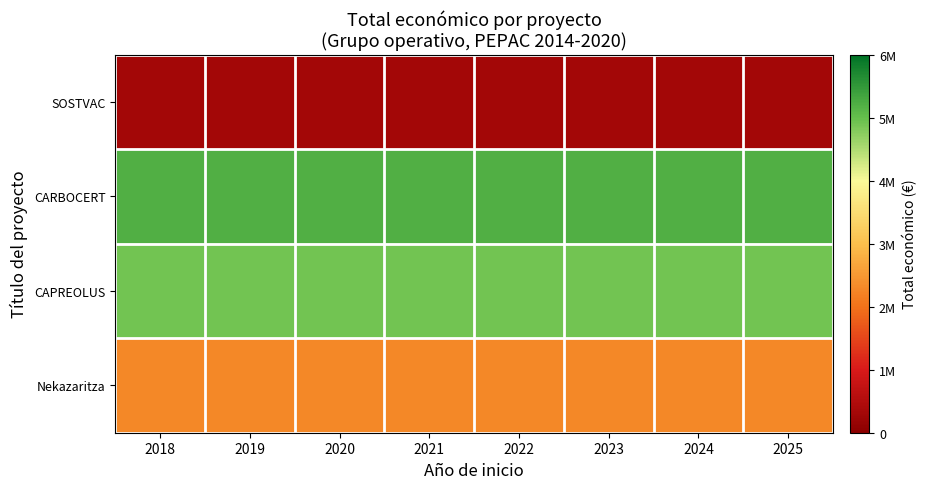

Which has a higher value, 2018 or 2022?

2018